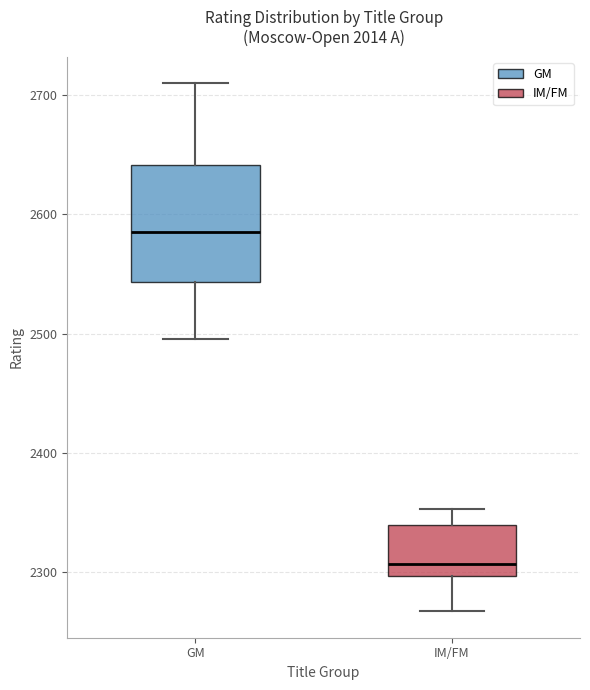

Reading left to right, read every box against the y-axis: the position of its median line, the range the box covers, and the ends of its whiskers. The values are not printed on the chart, so give them approximately, as read against the axis.

GM: median 2590, box 2540 to 2640, whiskers 2500 to 2710
IM/FM: median 2310, box 2300 to 2340, whiskers 2270 to 2350